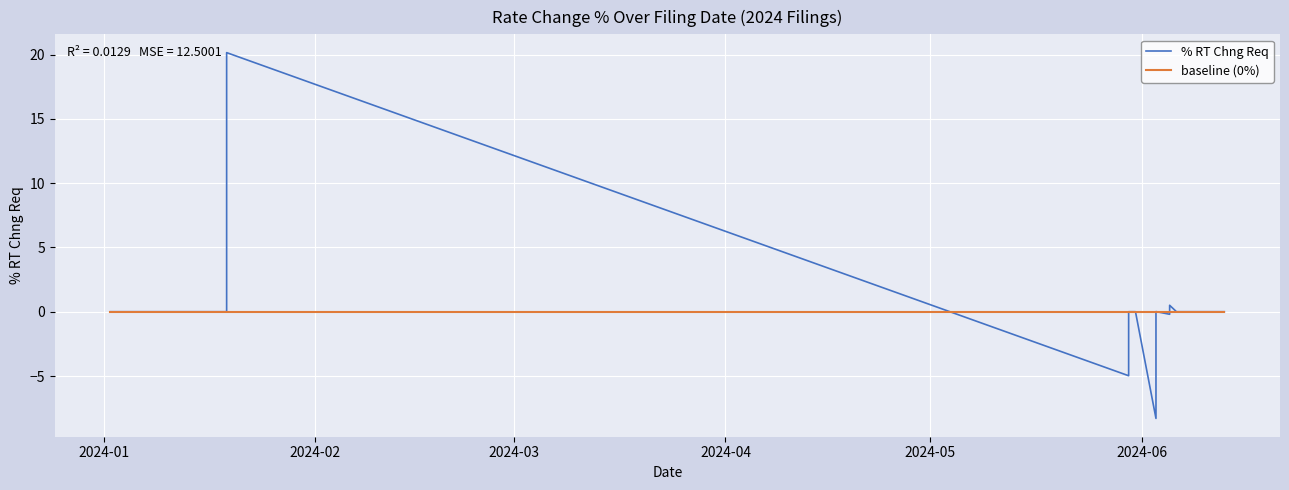

What is the minimum value shown in the chart?

-8.3